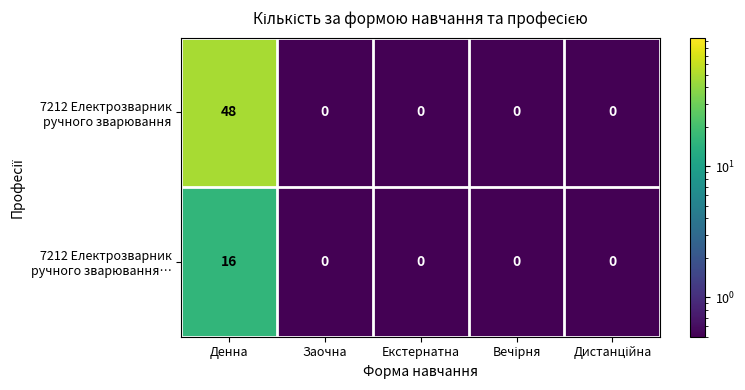

At which category is the sum across all series the highest?

Денна